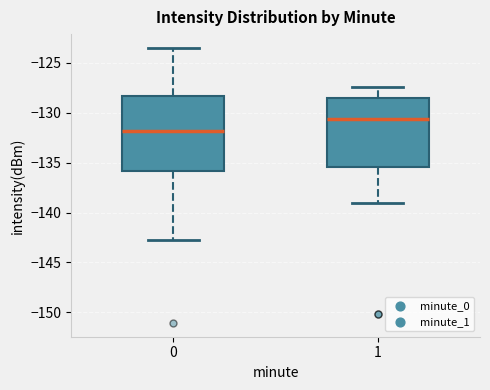

Reading left to right, read every box against the y-axis: the position of its median line, the range the box covers, and the ends of its whiskers. The values are not printed on the chart, so give them approximately, as read against the axis.

0: median -132.0, box -136.0 to -128.5, whiskers -142.5 to -123.5
1: median -130.5, box -135.5 to -128.5, whiskers -139.0 to -127.5